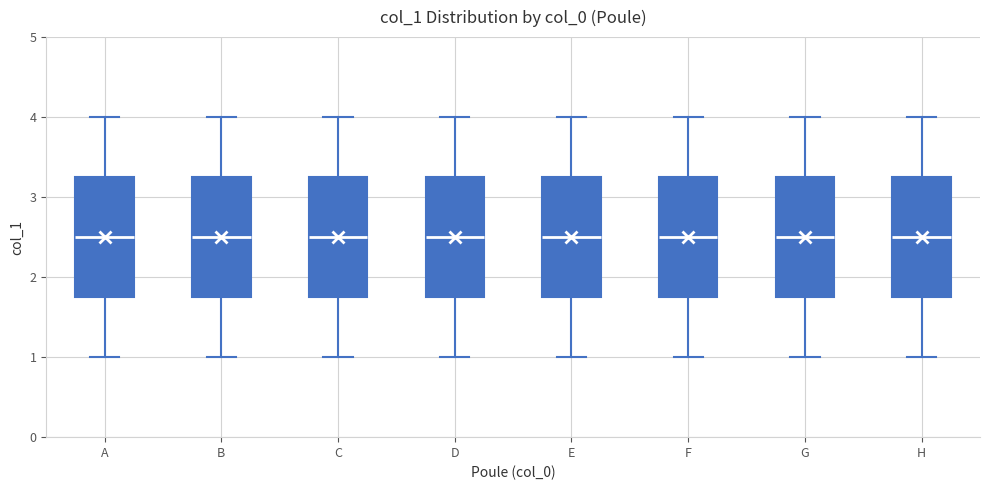

Reading left to right, transcribe this box plot: for each box, give where its median line is, the range the box spans, and where its two whiskers end, as read against the y-axis. The values are not printed on the chart, so give them approximately, as read against the axis.

A: median 2.5, box 1.8 to 3.3, whiskers 1.0 to 4.0
B: median 2.5, box 1.8 to 3.3, whiskers 1.0 to 4.0
C: median 2.5, box 1.8 to 3.3, whiskers 1.0 to 4.0
D: median 2.5, box 1.8 to 3.3, whiskers 1.0 to 4.0
E: median 2.5, box 1.8 to 3.3, whiskers 1.0 to 4.0
F: median 2.5, box 1.8 to 3.3, whiskers 1.0 to 4.0
G: median 2.5, box 1.8 to 3.3, whiskers 1.0 to 4.0
H: median 2.5, box 1.8 to 3.3, whiskers 1.0 to 4.0